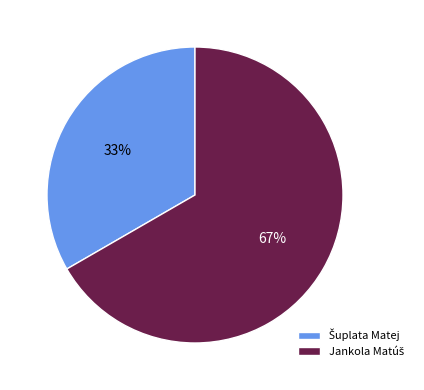

Is there any slice that represents more than half of the pie?

Yes